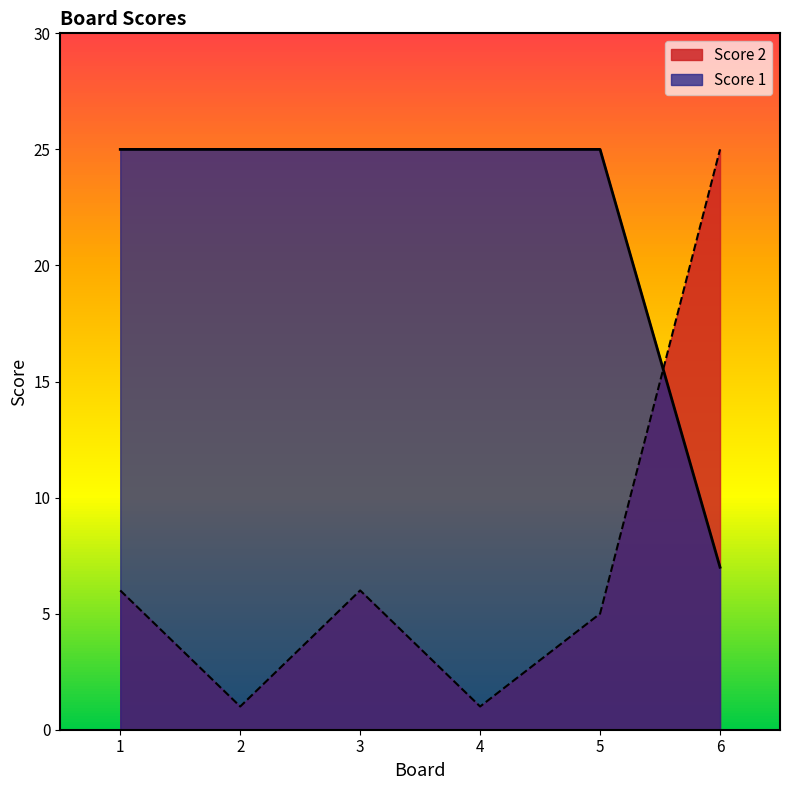

How many distinct data groups are displayed?

2